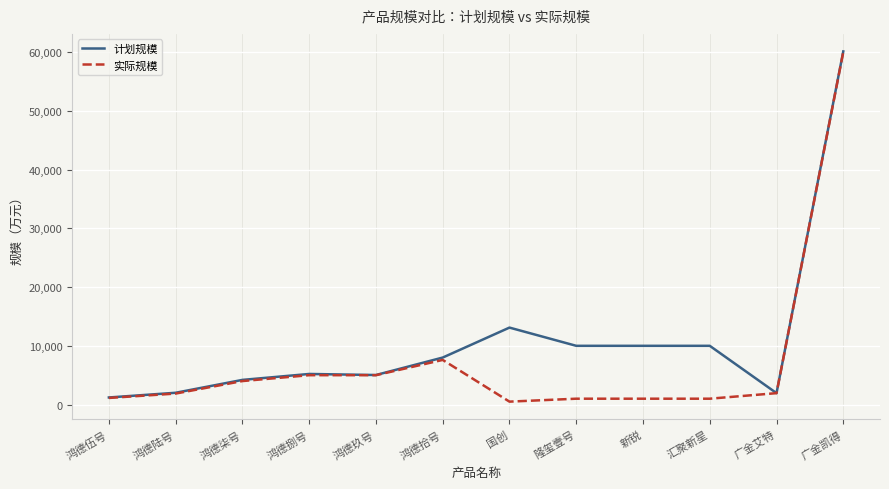

The value of 实际规模 at 鸿德柒号 is 4000. True or false?

True